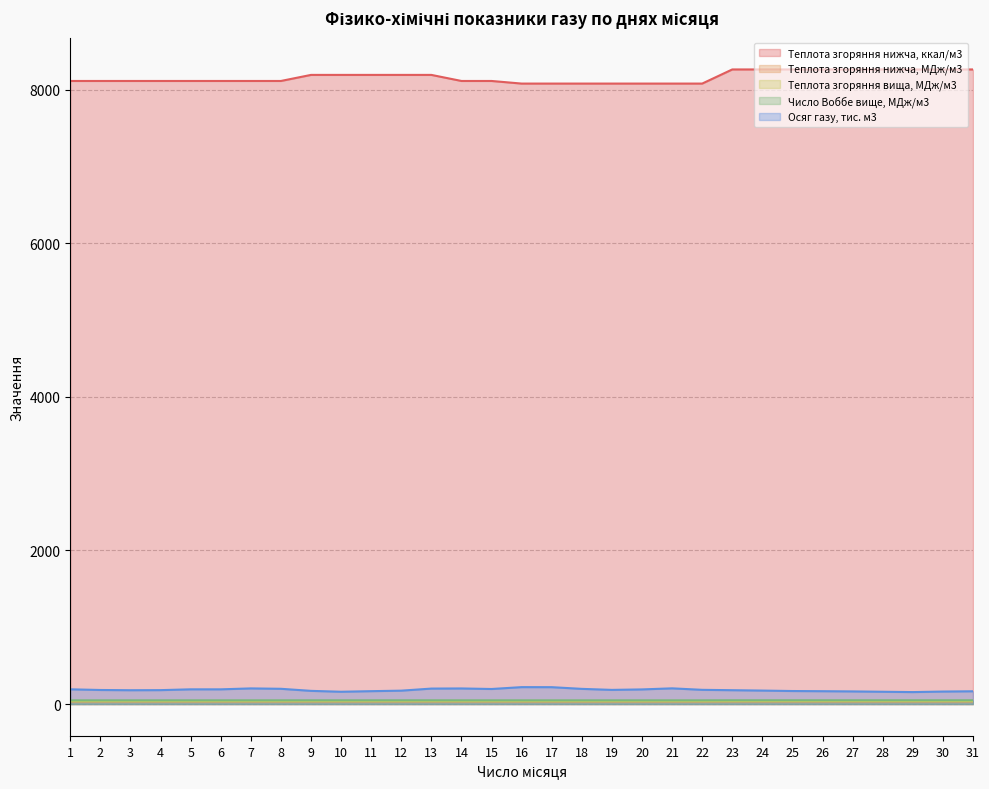

What is the lowest value of the Теплота згоряння вища, МДж/м3 series?

37.5